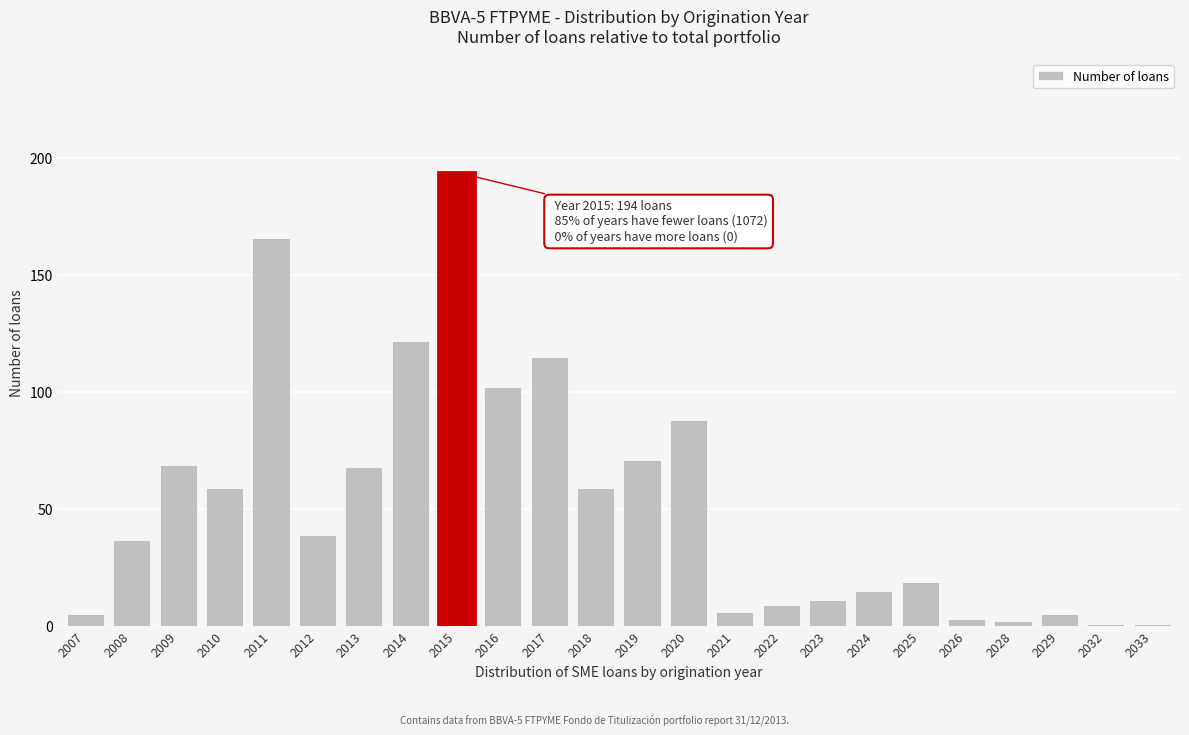

Reading left to right, what are all the values shown in this chart?

2007=5	2008=37	2009=69	2010=59	2011=166	2012=39	2013=68	2014=122	2015=194	2016=102	2017=115	2018=59	2019=71	2020=88	2021=6	2022=9	2023=11	2024=15	2025=19	2026=3	2028=2	2029=5	2032=1	2033=1